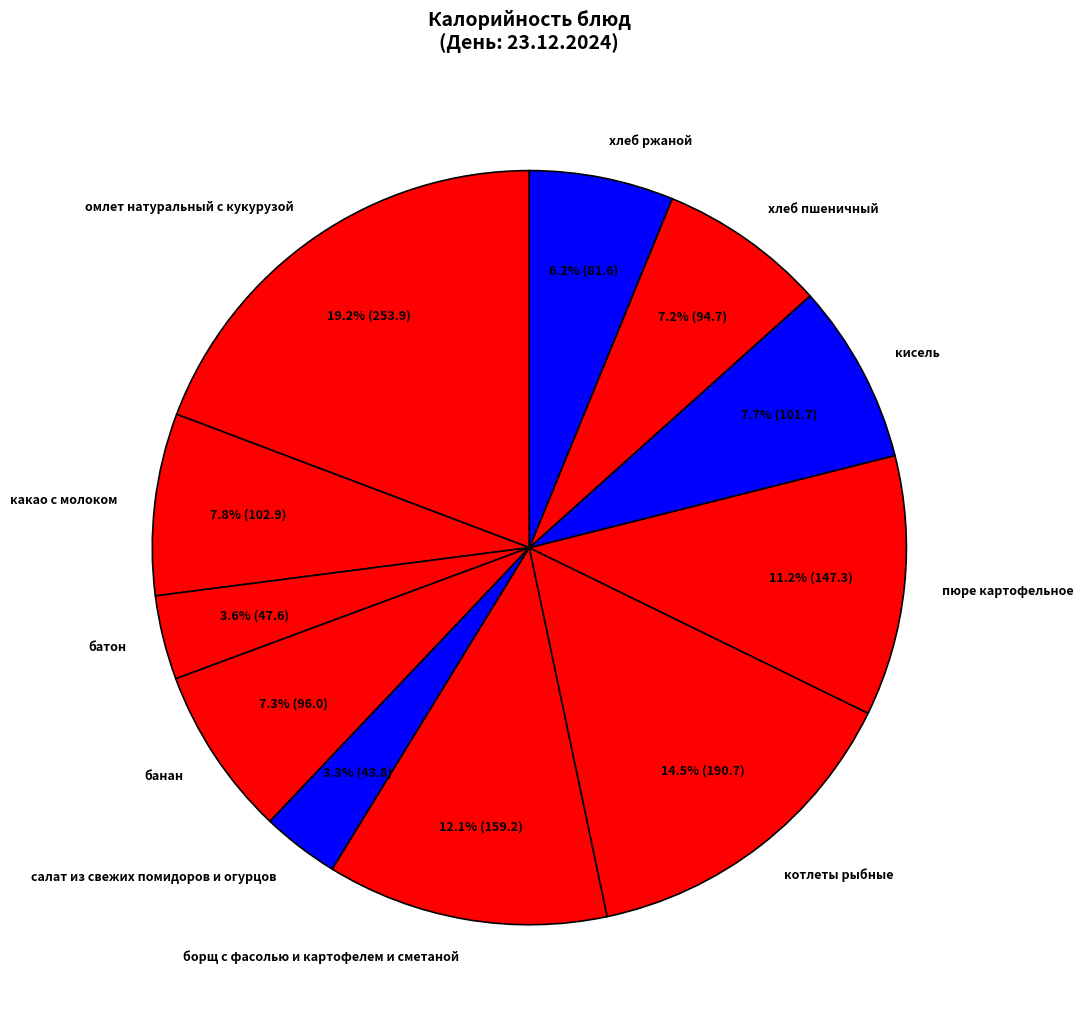

What percentage is the пюре картофельное slice, to the nearest percent?

11%